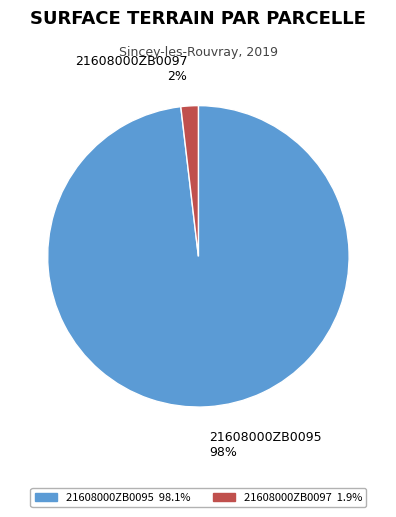

How many slices are in this pie chart?

2